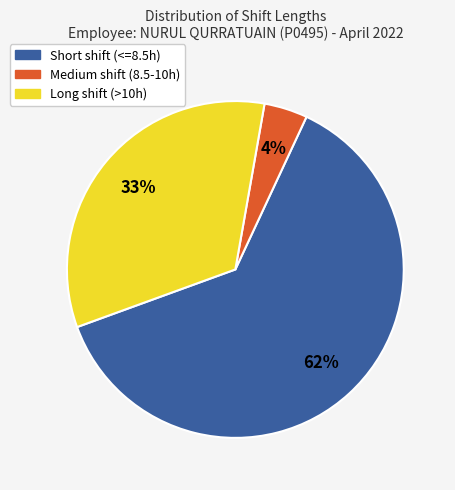

Is there any slice that represents more than half of the pie?

Yes